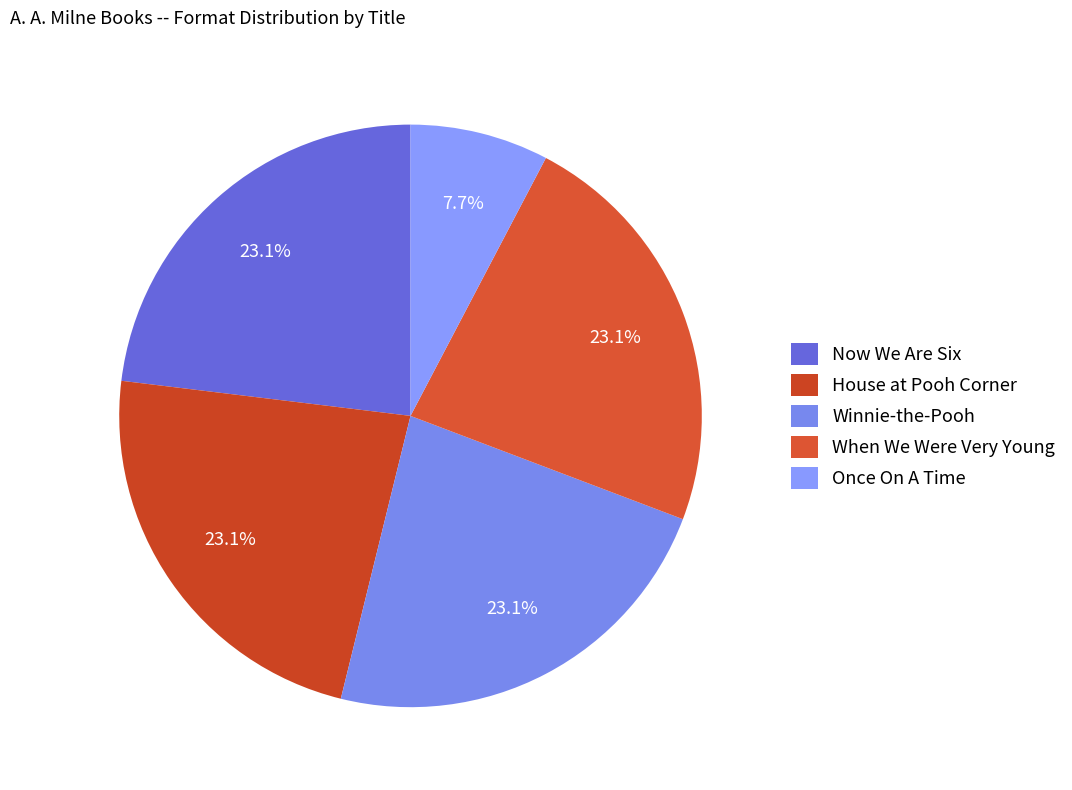

What is the ratio of the value at House at Pooh Corner to the value at Winnie-the-Pooh?

1.0